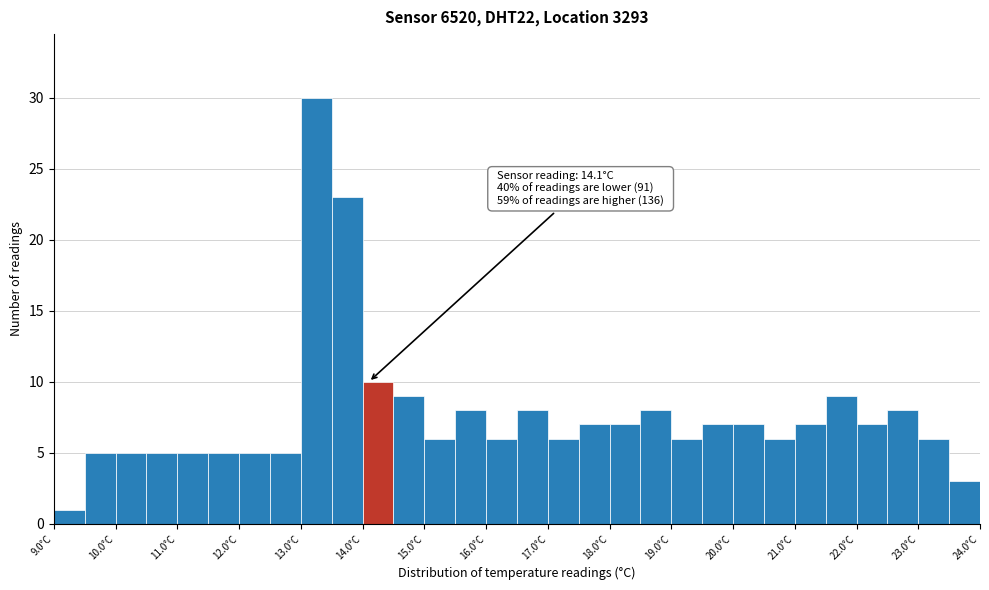

Which range on the x-axis has the tallest bar?

13.0 to 13.5